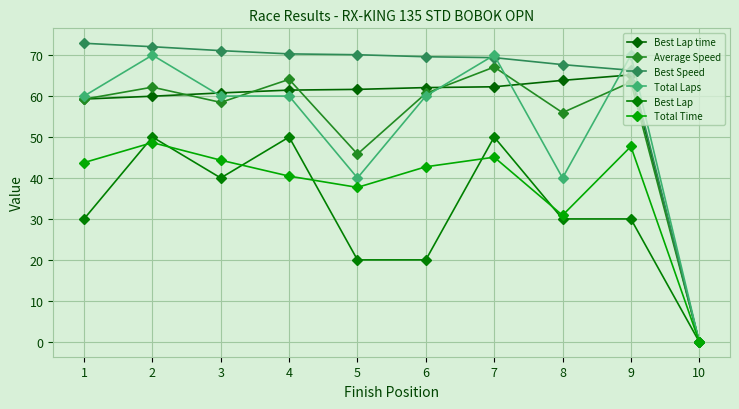

What are all the series names shown in the legend?

Best Lap time, Average Speed, Best Speed, Total Laps, Best Lap, Total Time